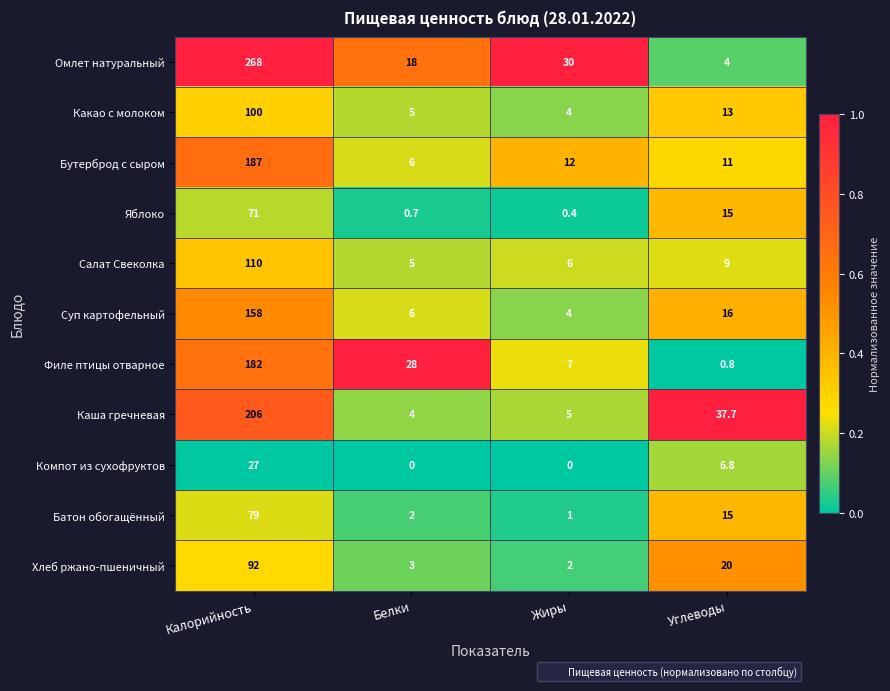

At which category is the sum across all series the highest?

Калорийность